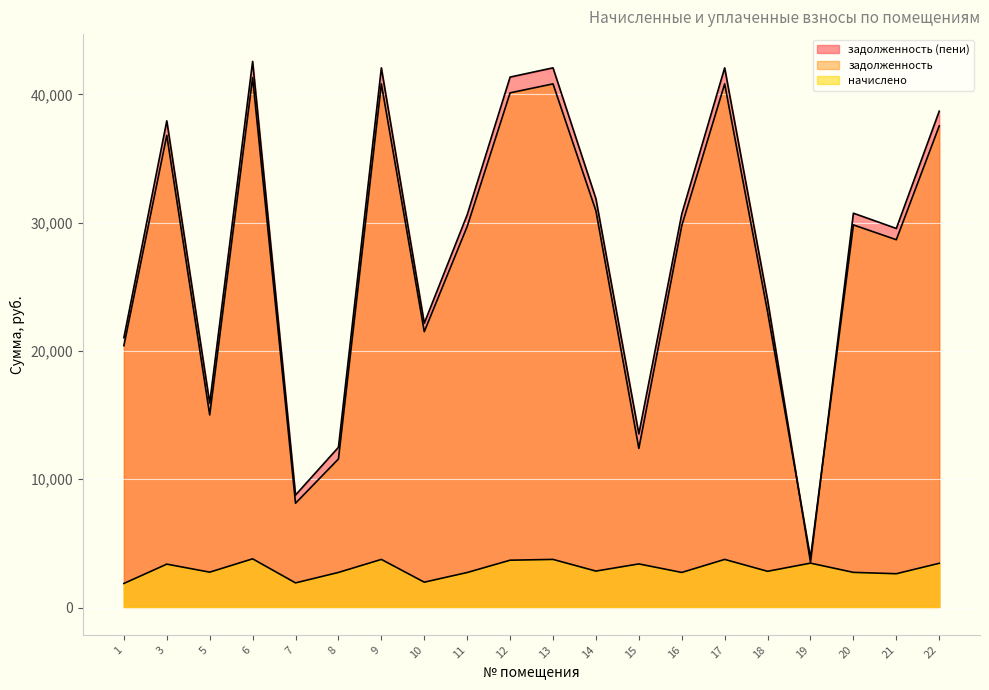

At 1, list the series in order from smallest to largest.

начислено, задолженность, задолженность (пени)